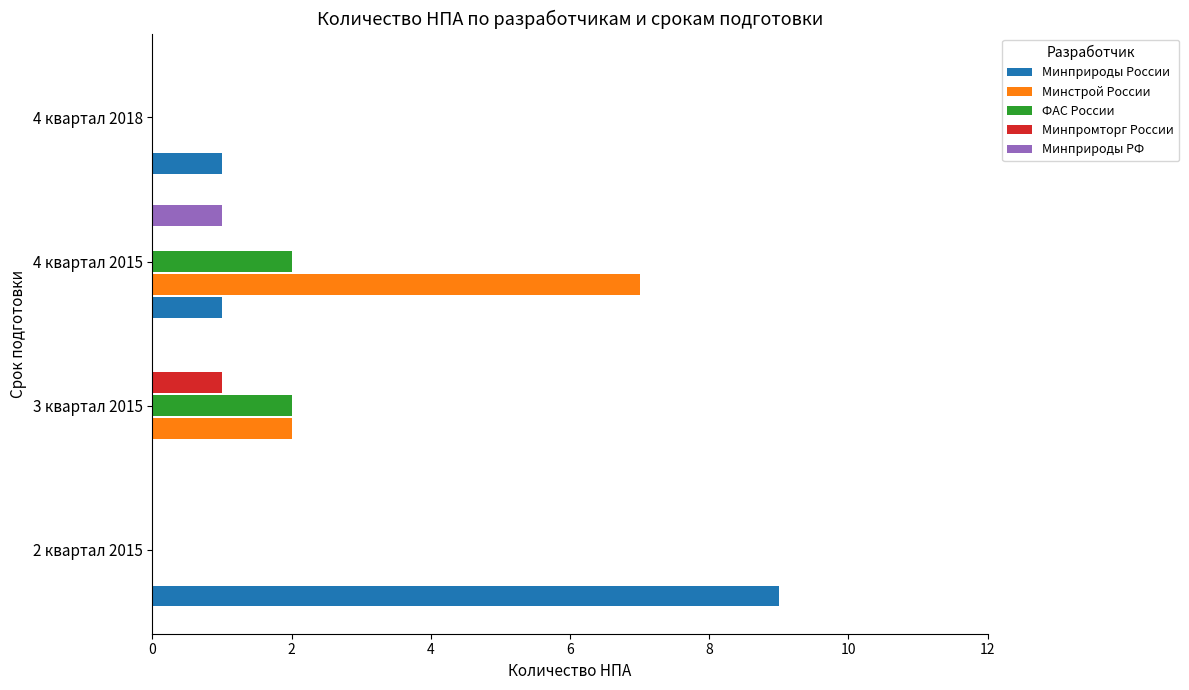

True or false: Минприроды России has a value of 1 at 4 квартал 2015.

True